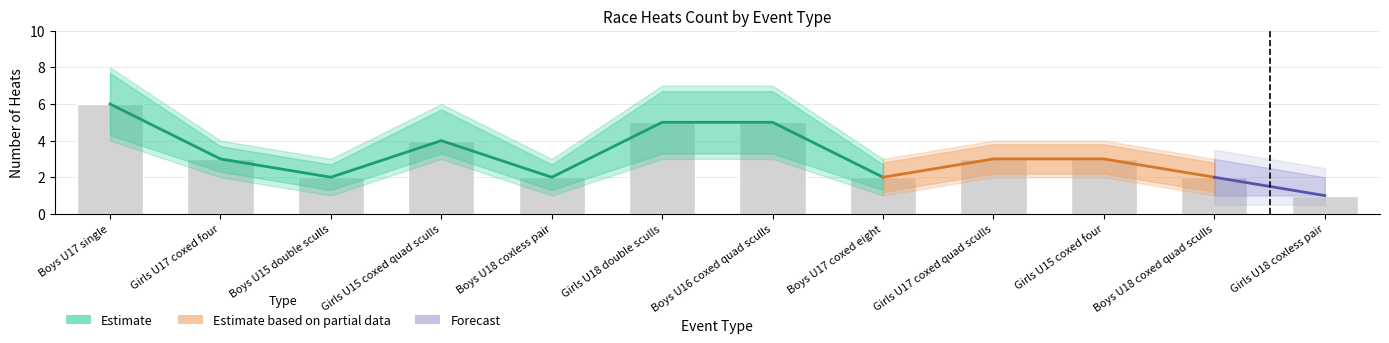

What is the difference between the maximum and second lowest values in the Estimate Lower series?

3